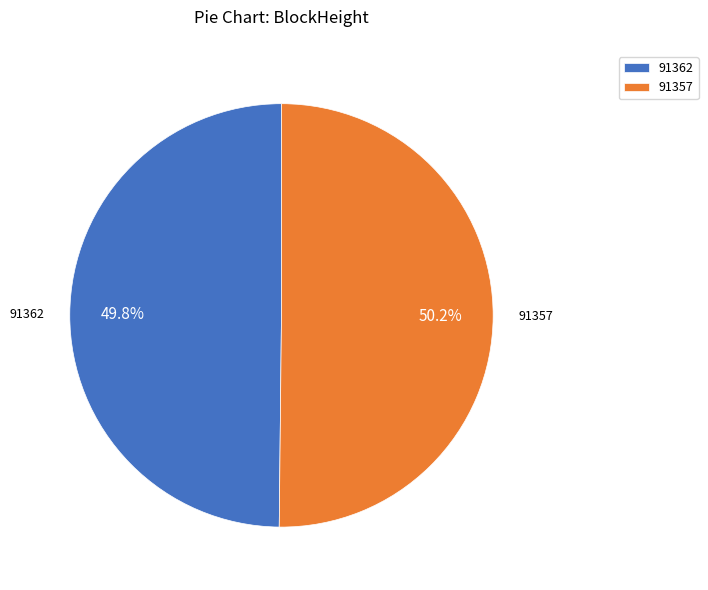

To the nearest percent, what is the combined percentage of 91362 and 91357?

100%